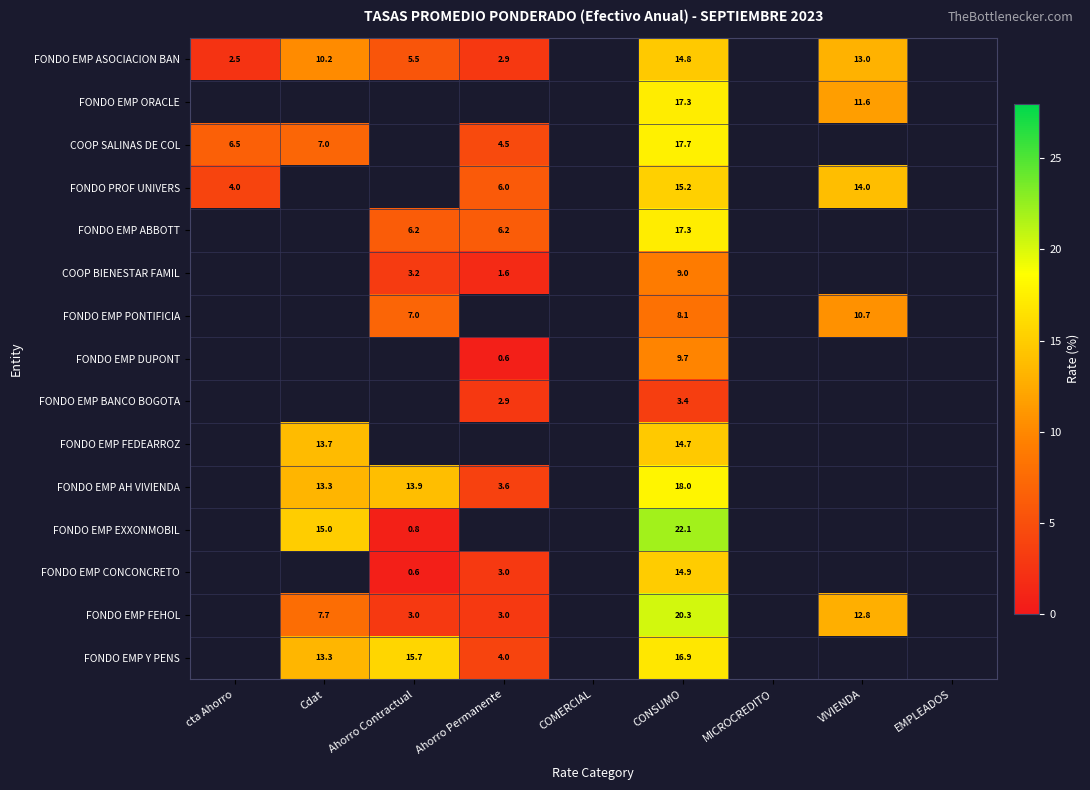

Is the value of FONDO EMP DUPONT at CONSUMO greater than the value of FONDO EMP ABBOTT at Ahorro Contractual?

Yes